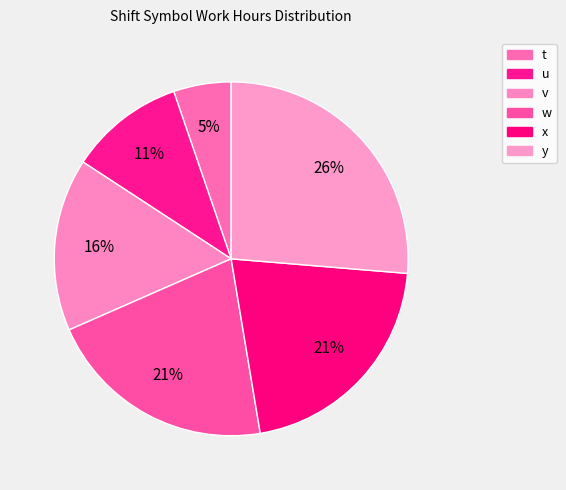

Does v represent more than half of the total?

No